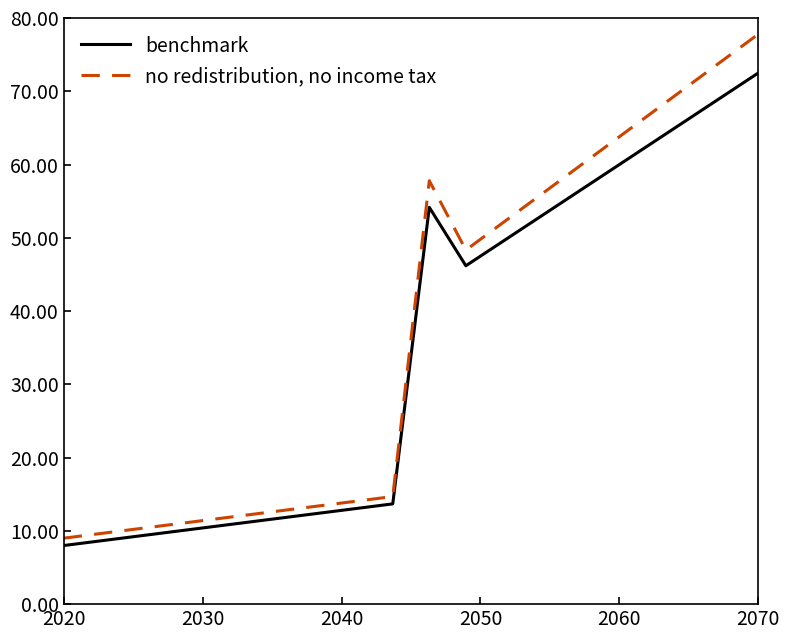

Reading left to right, what are all the values shown in this chart?

benchmark: 8.0	8.6	9.3	9.9	10.5	11.2	11.8	12.4	13.1	13.7	54.2	46.2	49.5	52.8	56.1	59.3	62.6	65.9	69.2	72.5
no redistribution, no income tax: 9.0	9.6	10.3	10.9	11.5	12.2	12.8	13.4	14.1	14.7	57.8	48.3	52.0	55.7	59.4	63.1	66.7	70.4	74.1	77.8